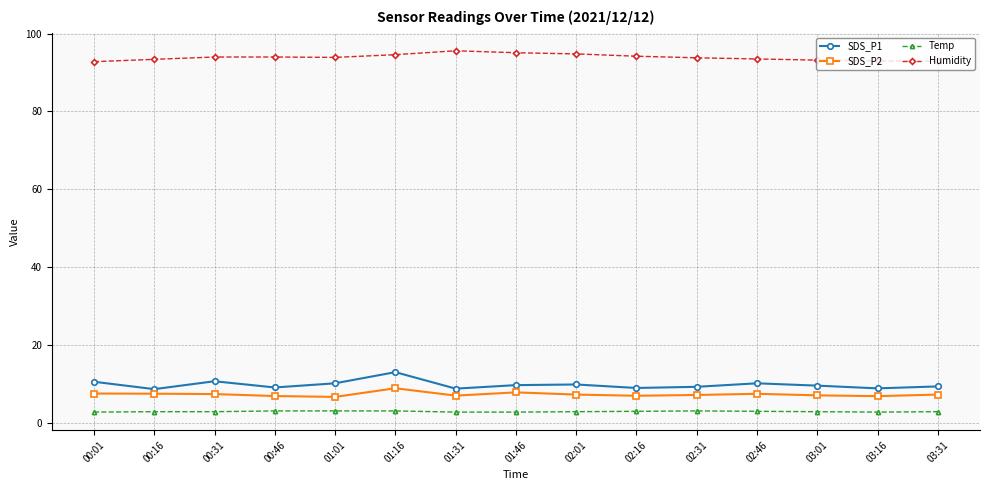

True or false: SDS_P1 has more than 1 interior local peaks.

True